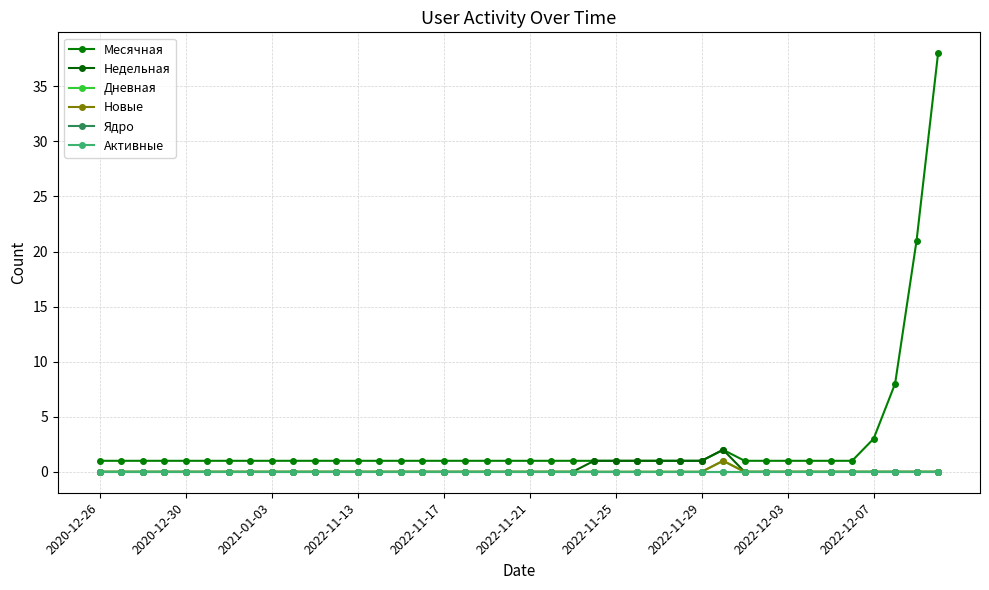

Is this an area chart (filled region under the line)?

No